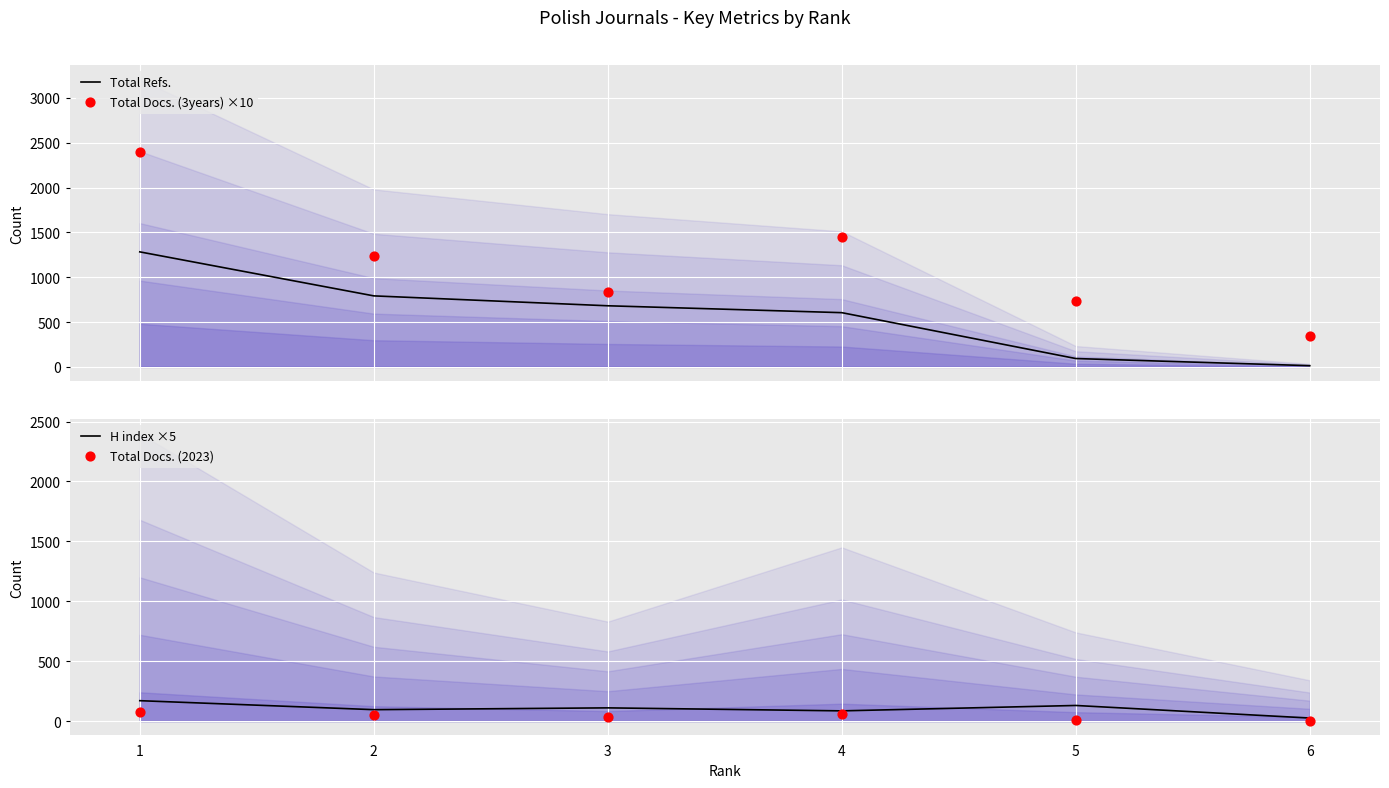

Which series has the largest total across all categories?

Total Docs. (3years) ×10